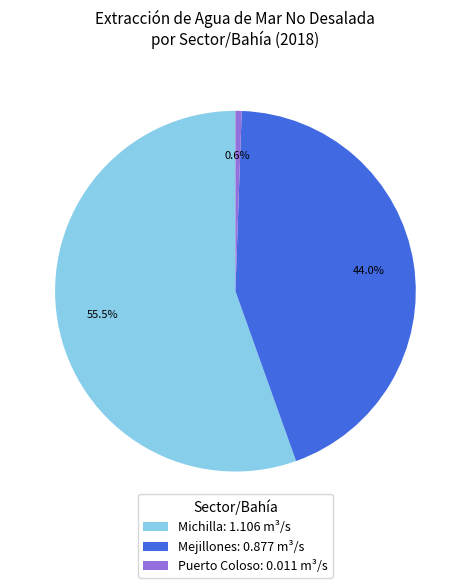

Rank the categories by value from lowest to highest.

Puerto Coloso: 0.011 m³/s, Mejillones: 0.877 m³/s, Michilla: 1.106 m³/s